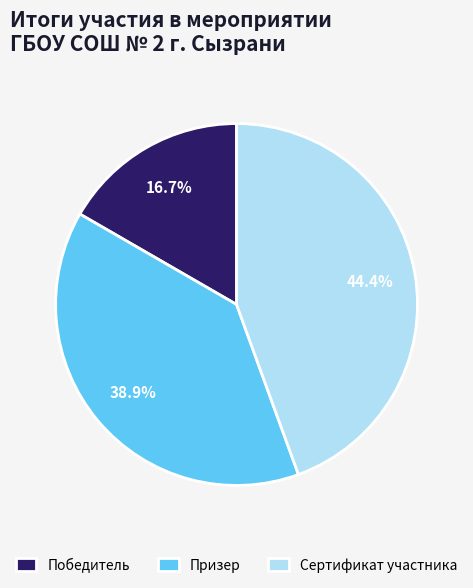

Rank the categories by value from highest to lowest.

Сертификат участника, Призер, Победитель